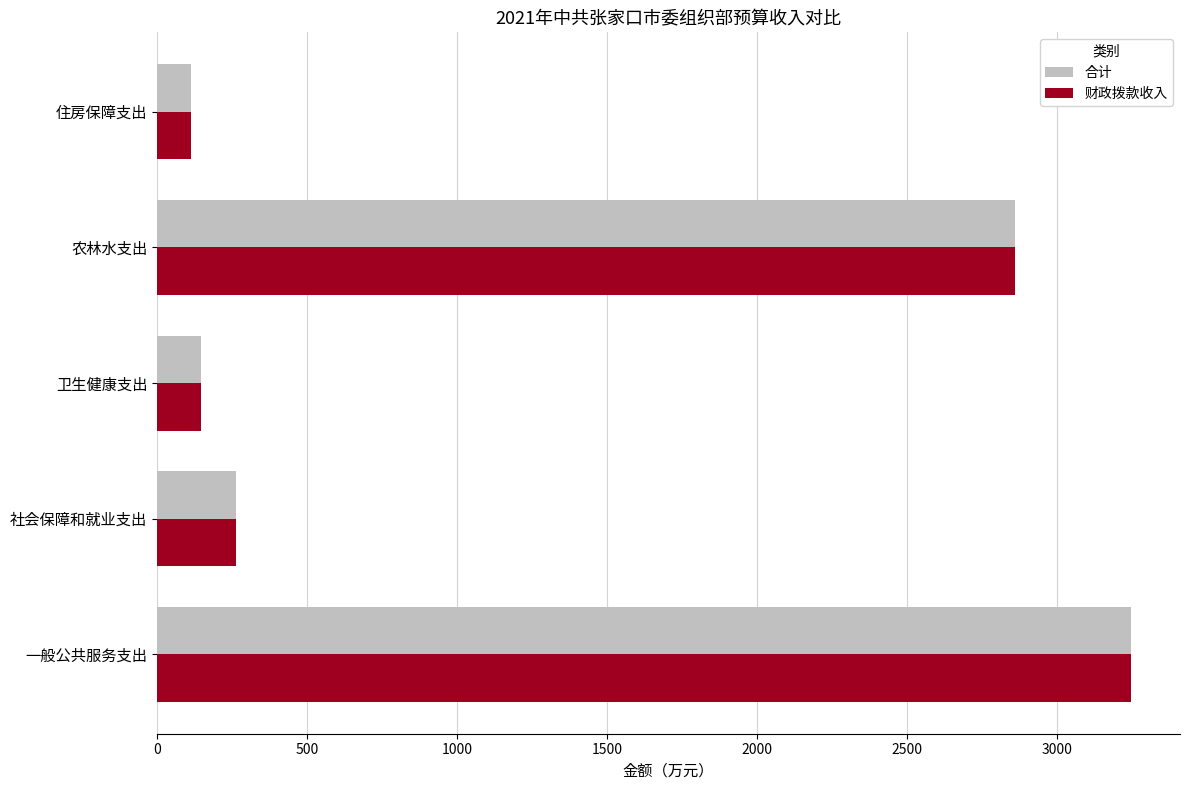

Rank the categories by 财政拨款收入 value from lowest to highest.

住房保障支出, 卫生健康支出, 社会保障和就业支出, 农林水支出, 一般公共服务支出